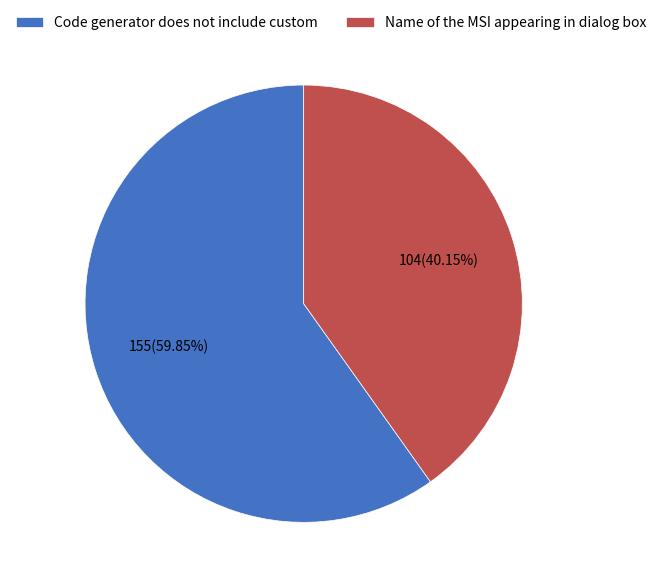

How many segments does this pie chart have?

2